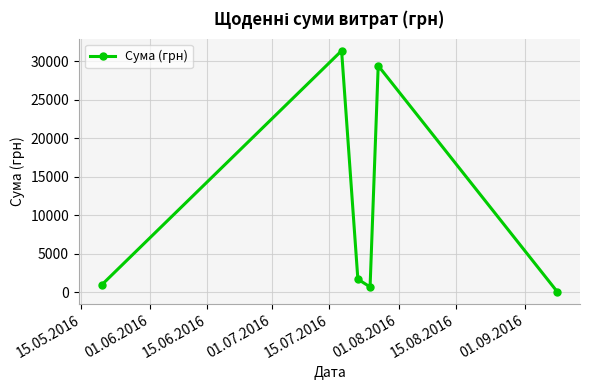

True or false: there are more than 0 points higher than both neighbors.

True